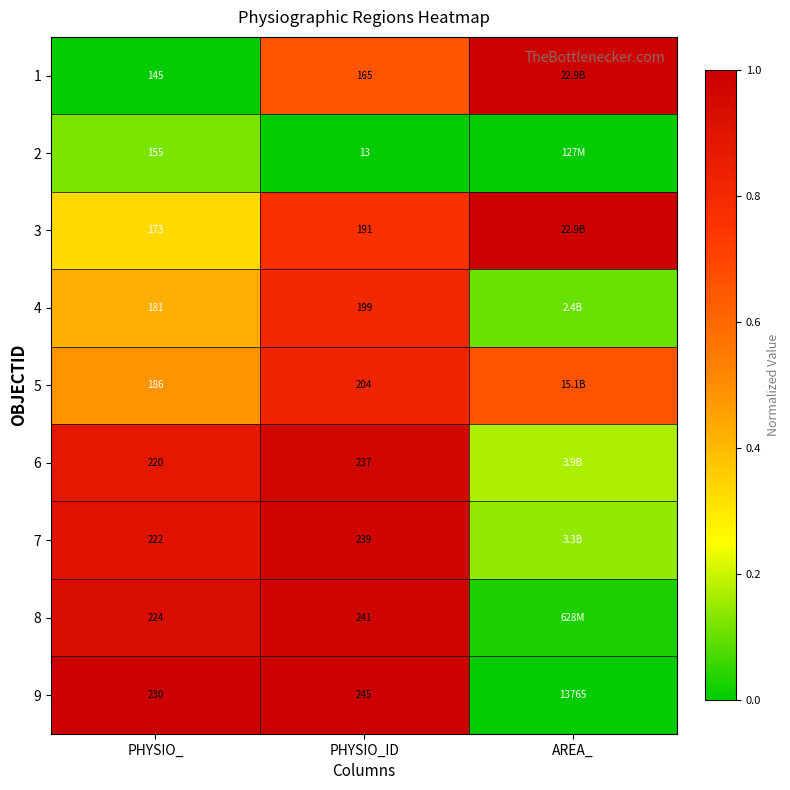

Is the value of 8 at PHYSIO_ID greater than the value of 5 at PHYSIO_?

Yes